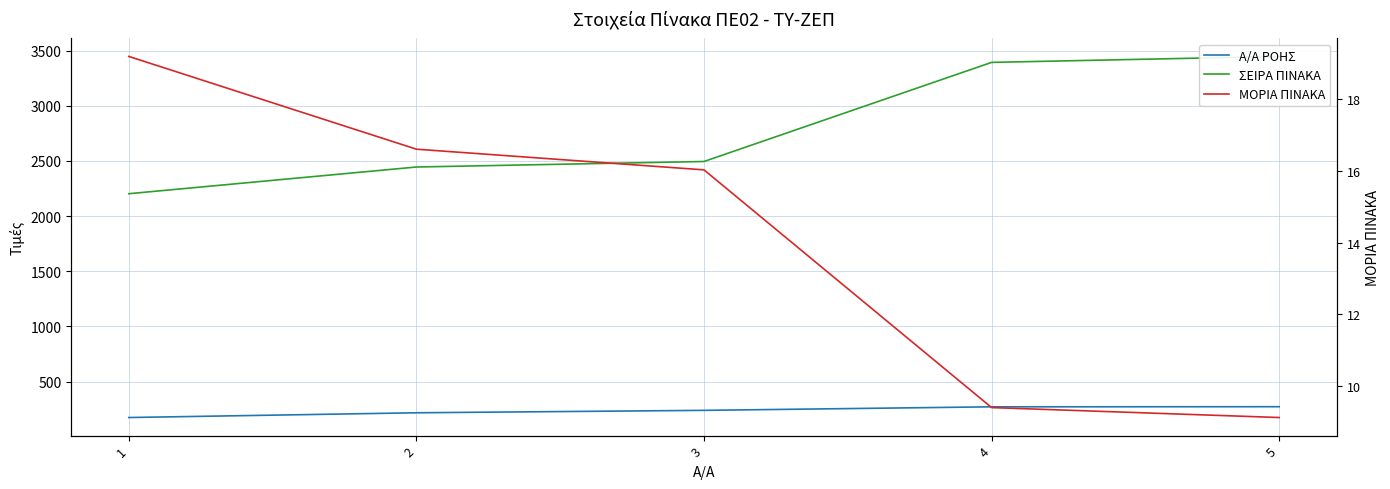

The value of ΣΕΙΡΑ ΠΙΝΑΚΑ at 3 is 2495.0. True or false?

True